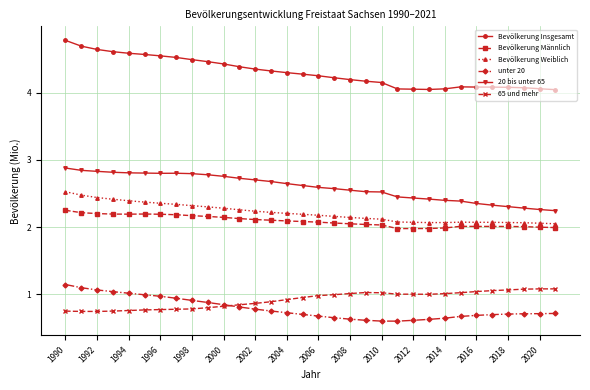

Which series has the widest spread of values?

Bevölkerung Insgesamt